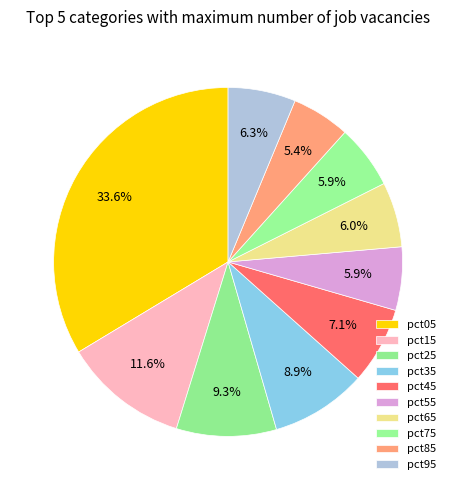

Count the number of slices in the pie.

10